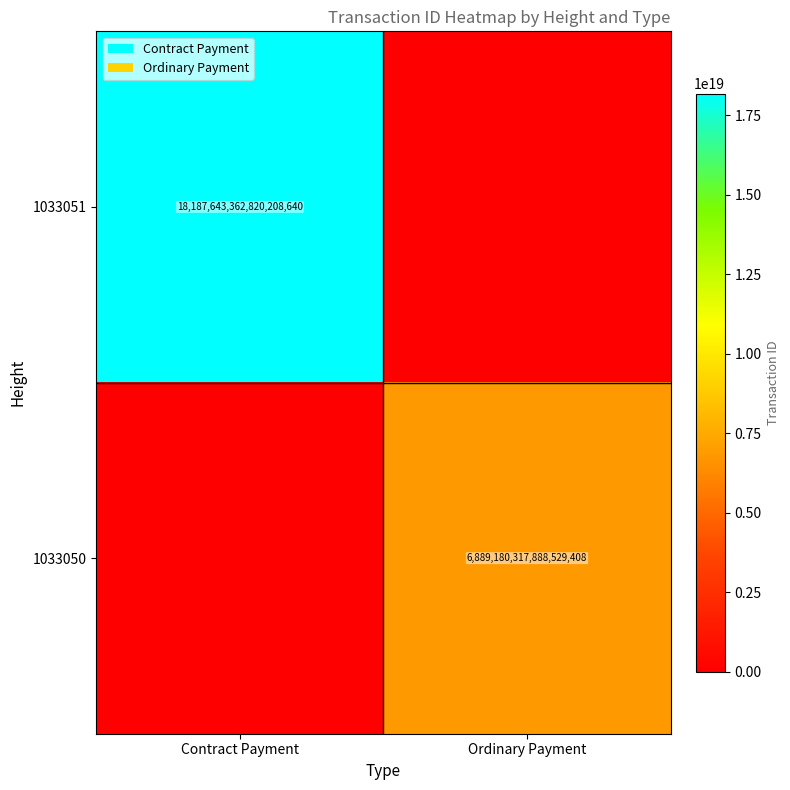

True or false: 1033051 has a value of 31220372102487609344 at Contract Payment.

False